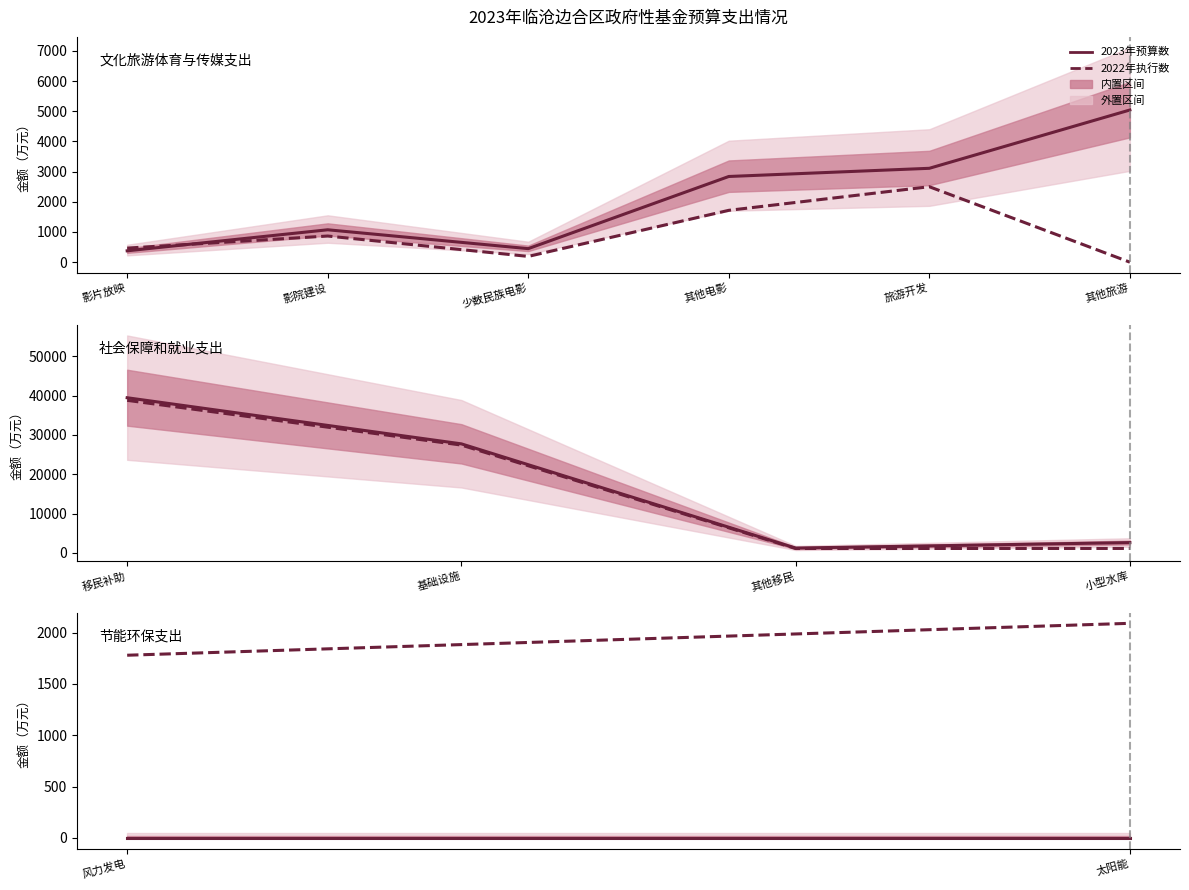

How many 2022年执行数 values are between 1780 and 2091?

2